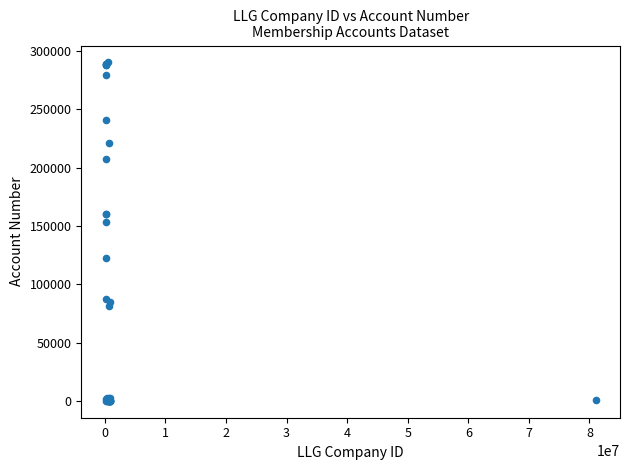

What Y value in the scatter plot is closest to 145188?

153394